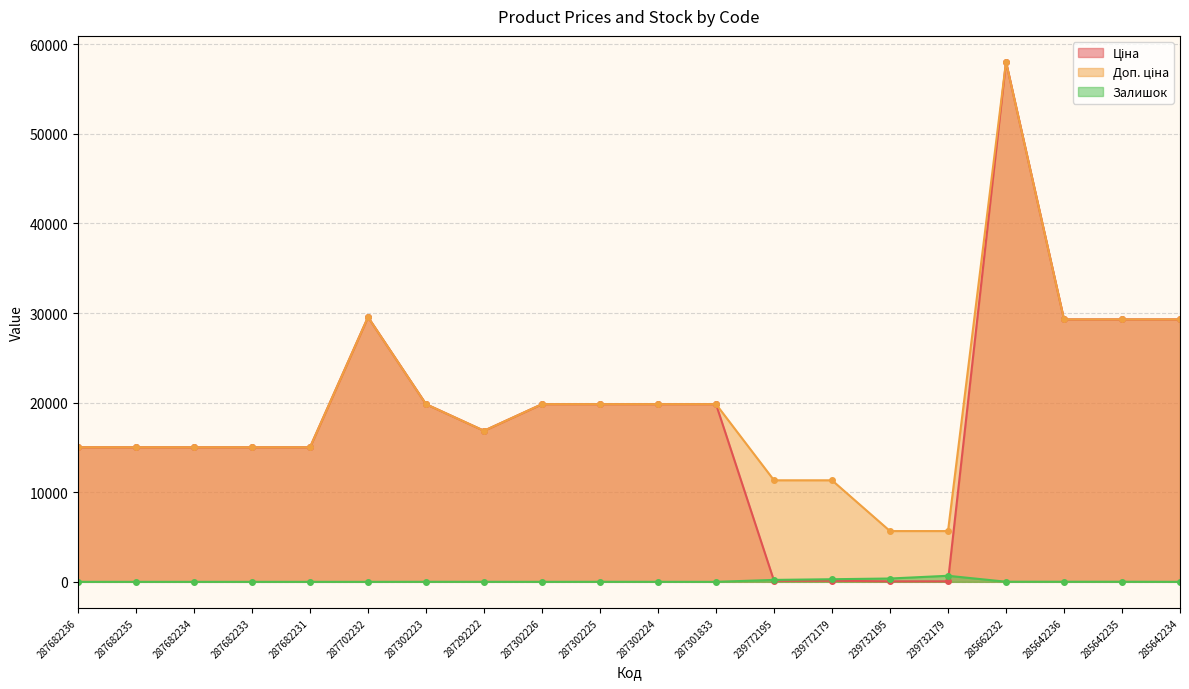

What position from the left is 287292222?

8